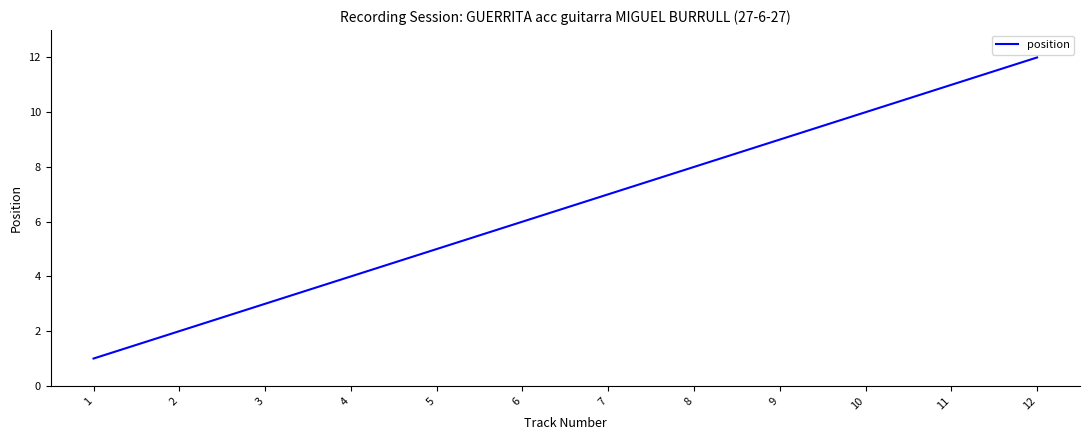

Which category has the highest value across all series?

12